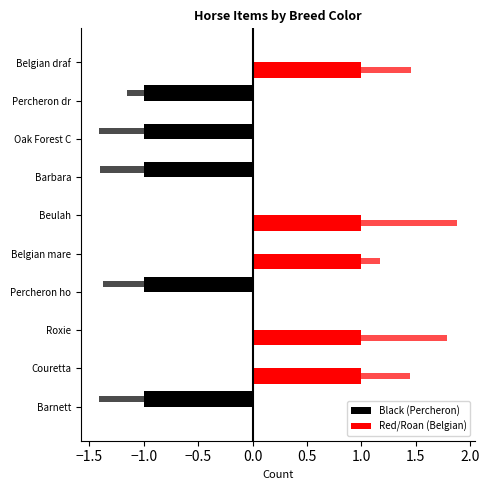

What is the minimum value shown in the chart?

-1